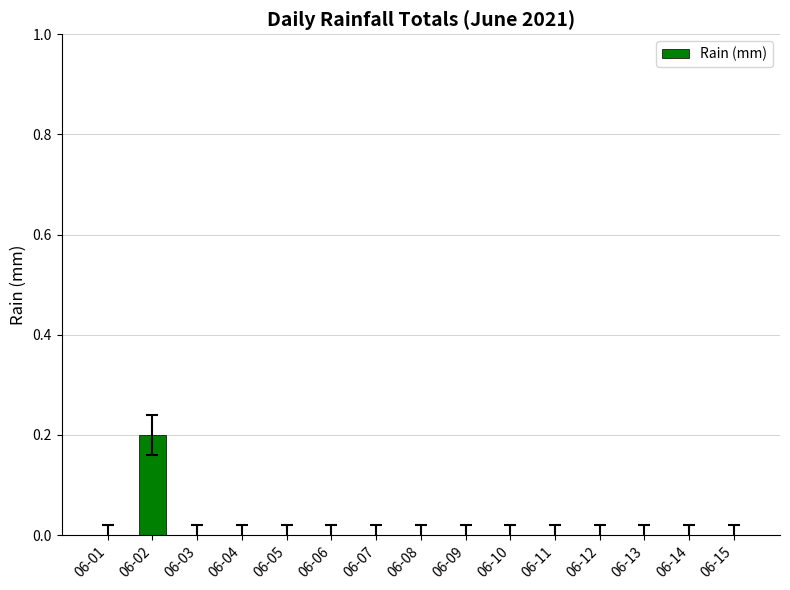

Is it true that the value at 06-06 is -0.1?

False